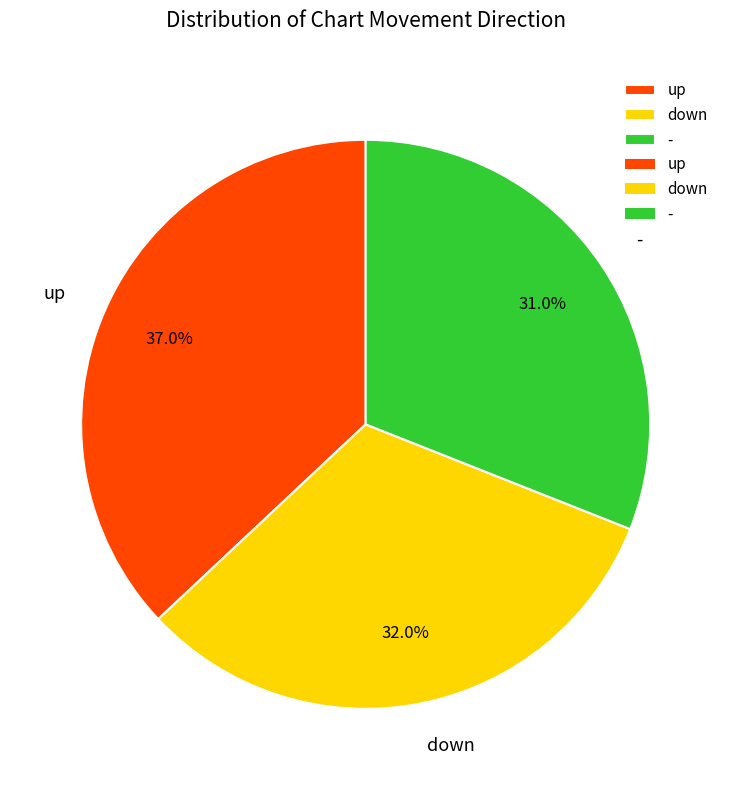

Rank the categories by value from lowest to highest.

-, down, up